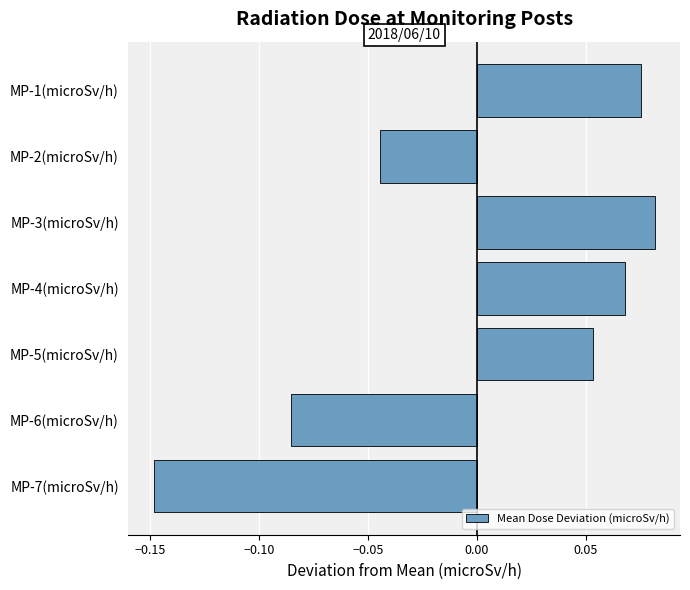

Which label corresponds to the smallest value in the chart?

MP-7(microSv/h)